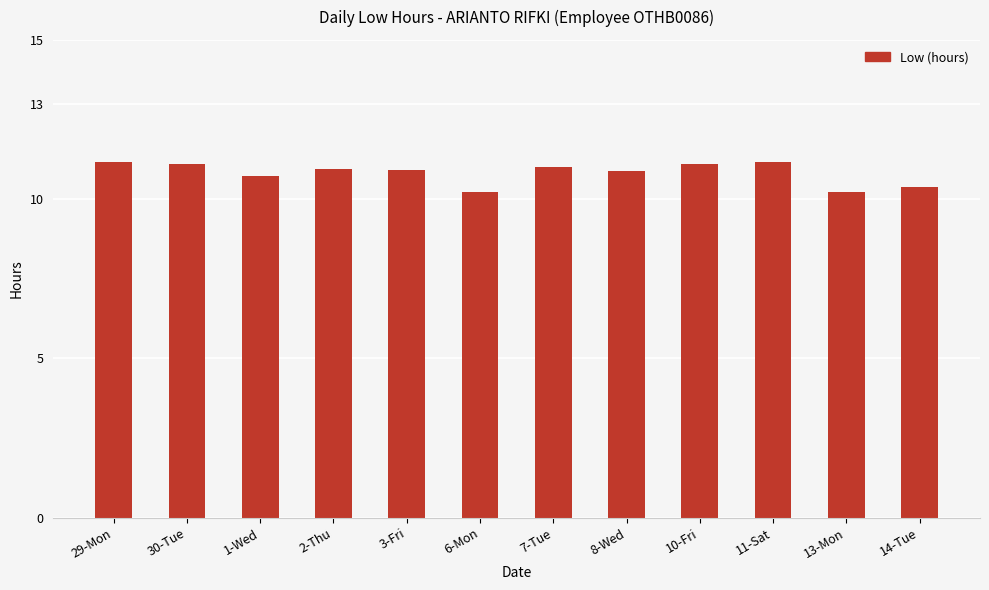

Does the chart contain any negative values?

No